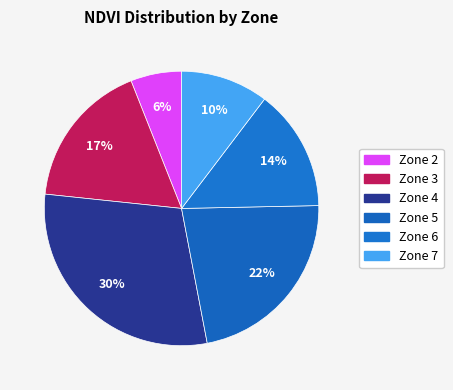

To the nearest percent, what is the average slice percentage?

17%